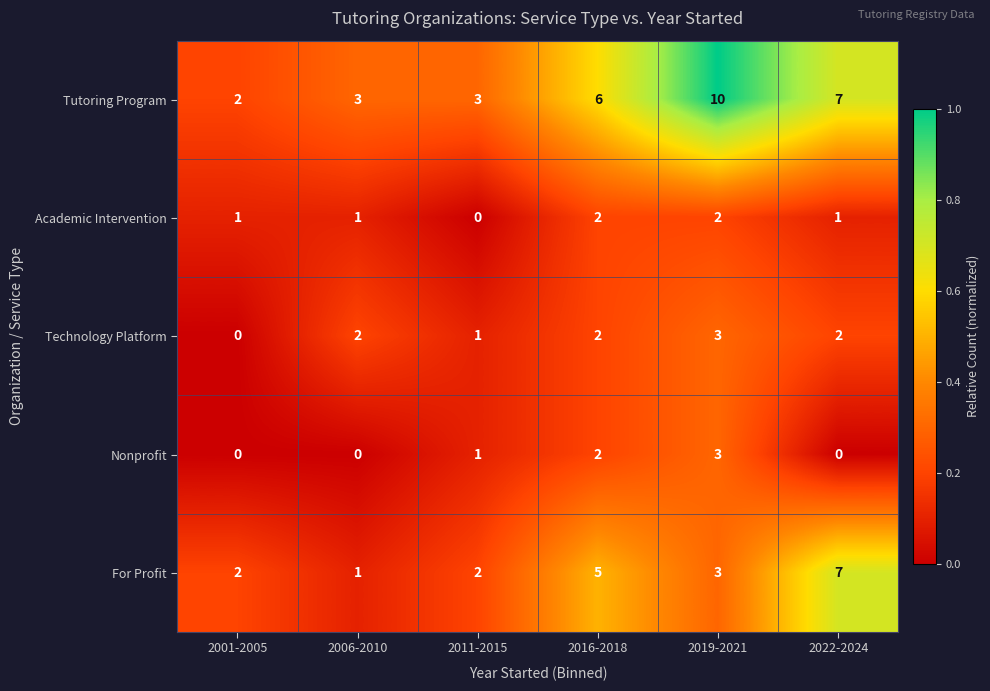

Which series has the widest spread of values?

Tutoring Program